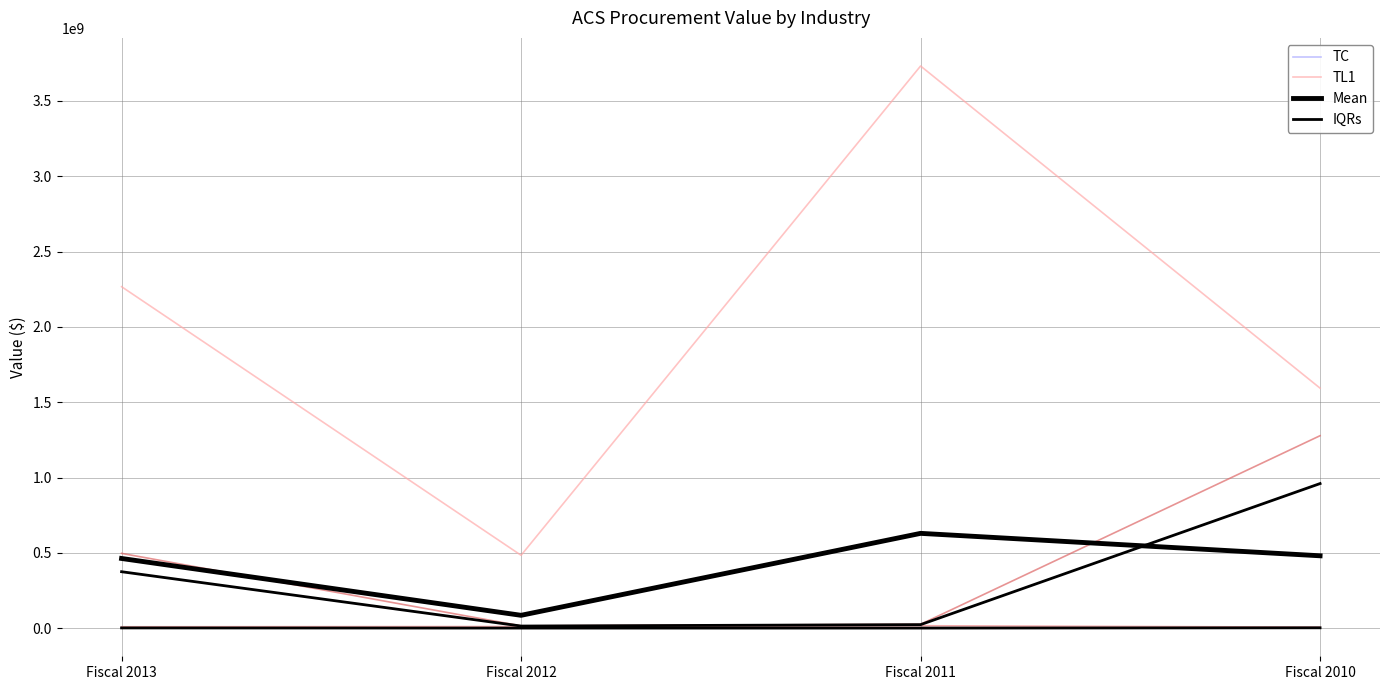

Reading left to right, transcribe all the data shown in this chart.

TC: 50000.0	20000.0	0.0	0.0
TL1: 2266525254.1	483726079.4	3731400966.0	1593021645.5
Mean: 462594961.5	85363967.1	629312681.2	480413636.6
IQRs: 1617103.5	611370.2	617456.1	2418568.5